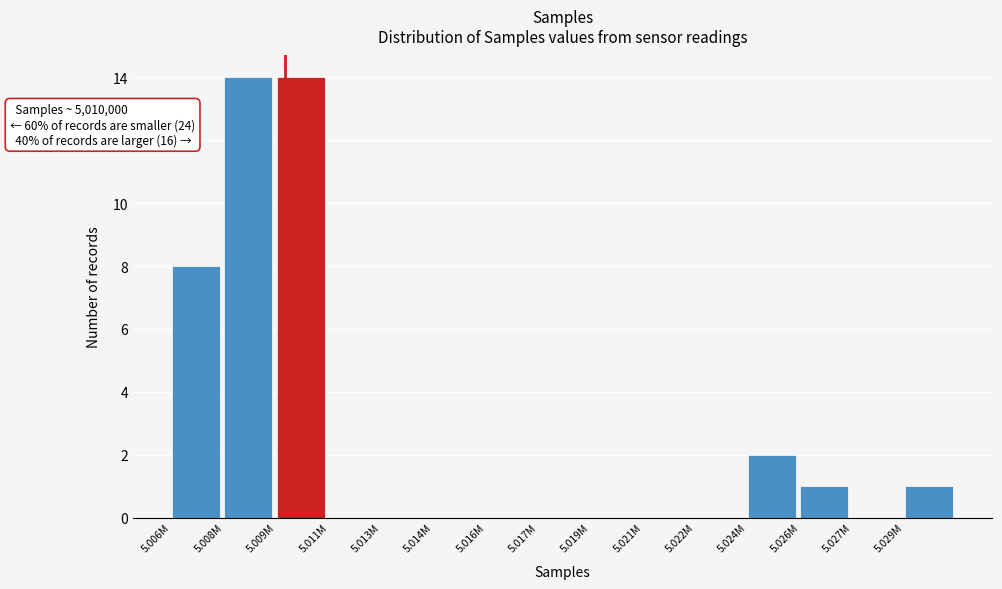

Reading left to right, extract all data points from this chart.

5.006M=8	5.008M=14	5.009M=14	5.011M=0	5.013M=0	5.014M=0	5.016M=0	5.017M=0	5.019M=0	5.021M=0	5.022M=0	5.024M=2	5.026M=1	5.027M=0	5.029M=1